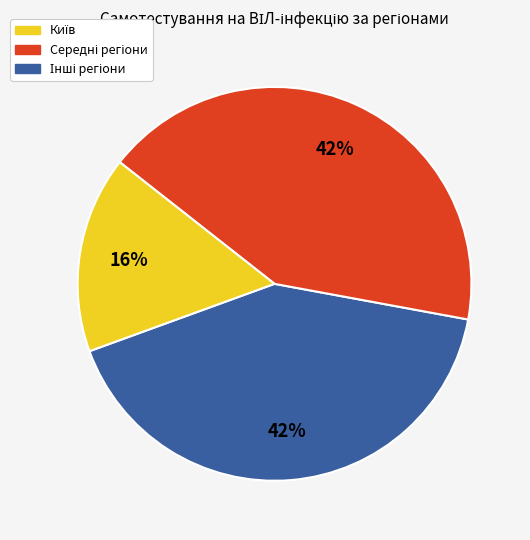

Does any single category account for the majority?

No